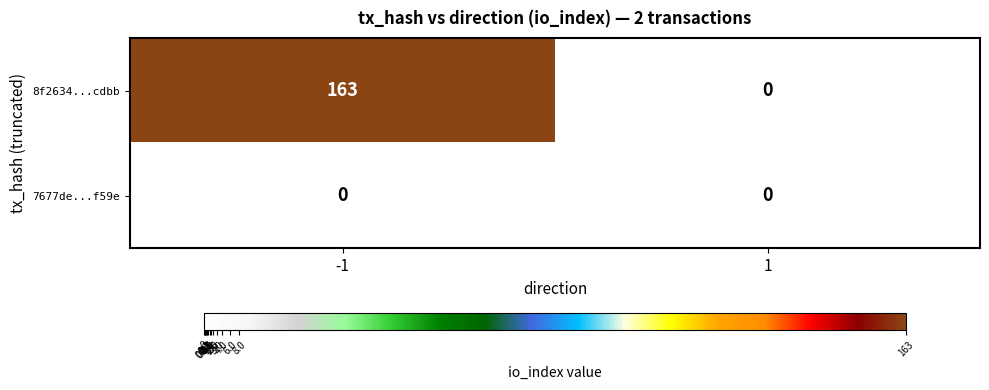

What is the sum of all 8f2634...cdbb values?

163